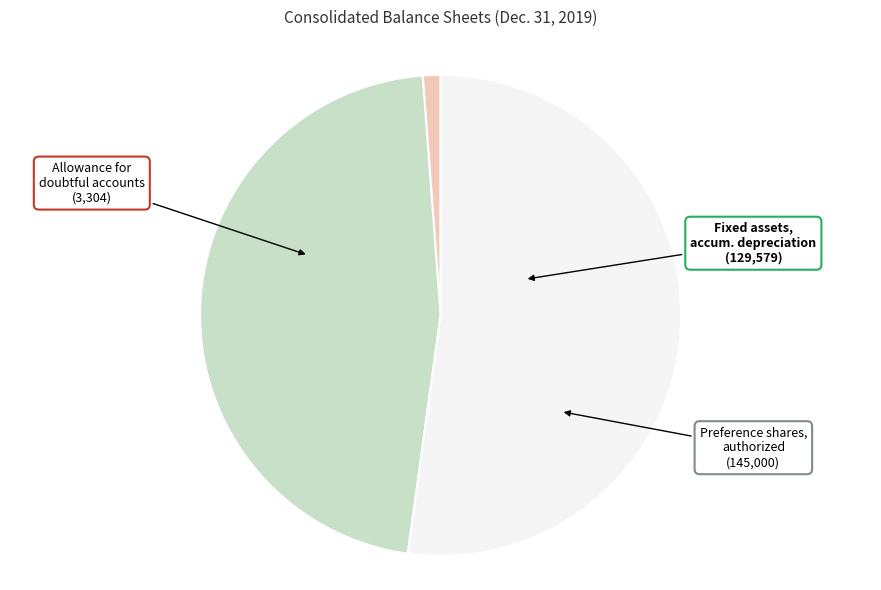

Is there any slice that represents more than half of the pie?

Yes